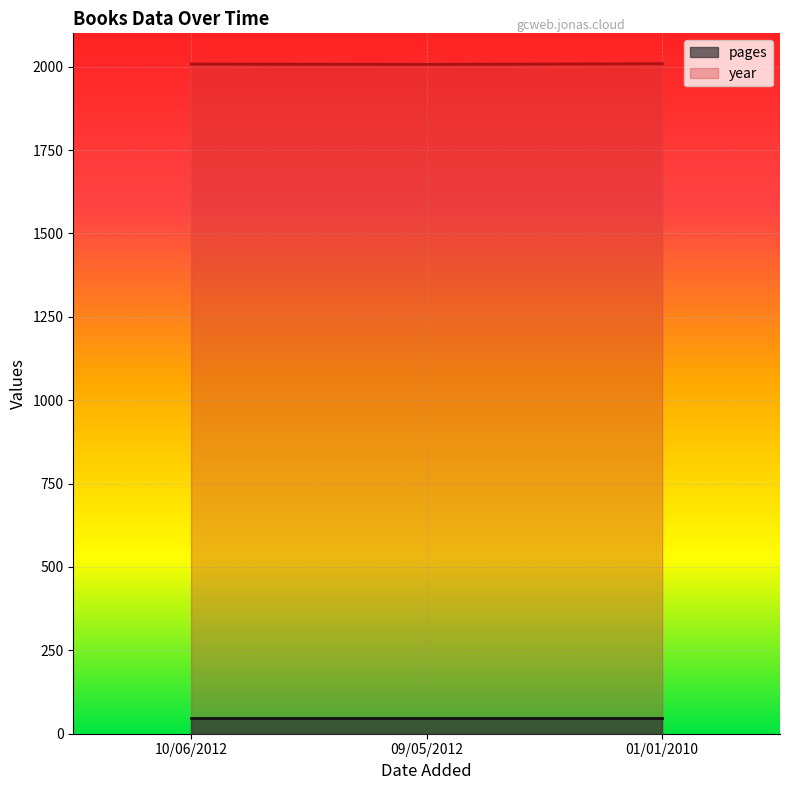

What position from the right is 10/06/2012?

3